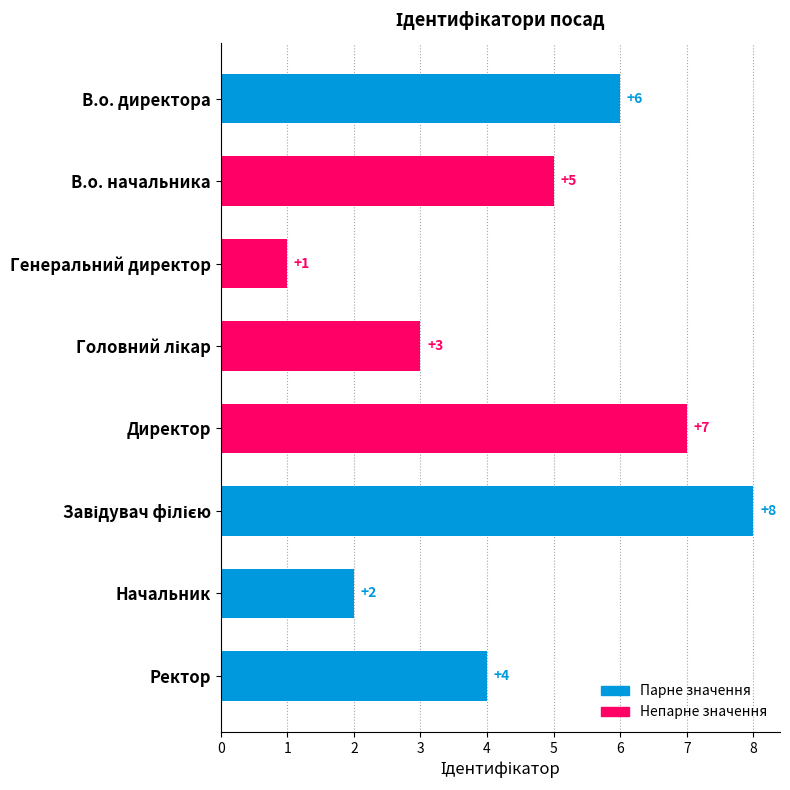

Does the chart contain any negative values?

No